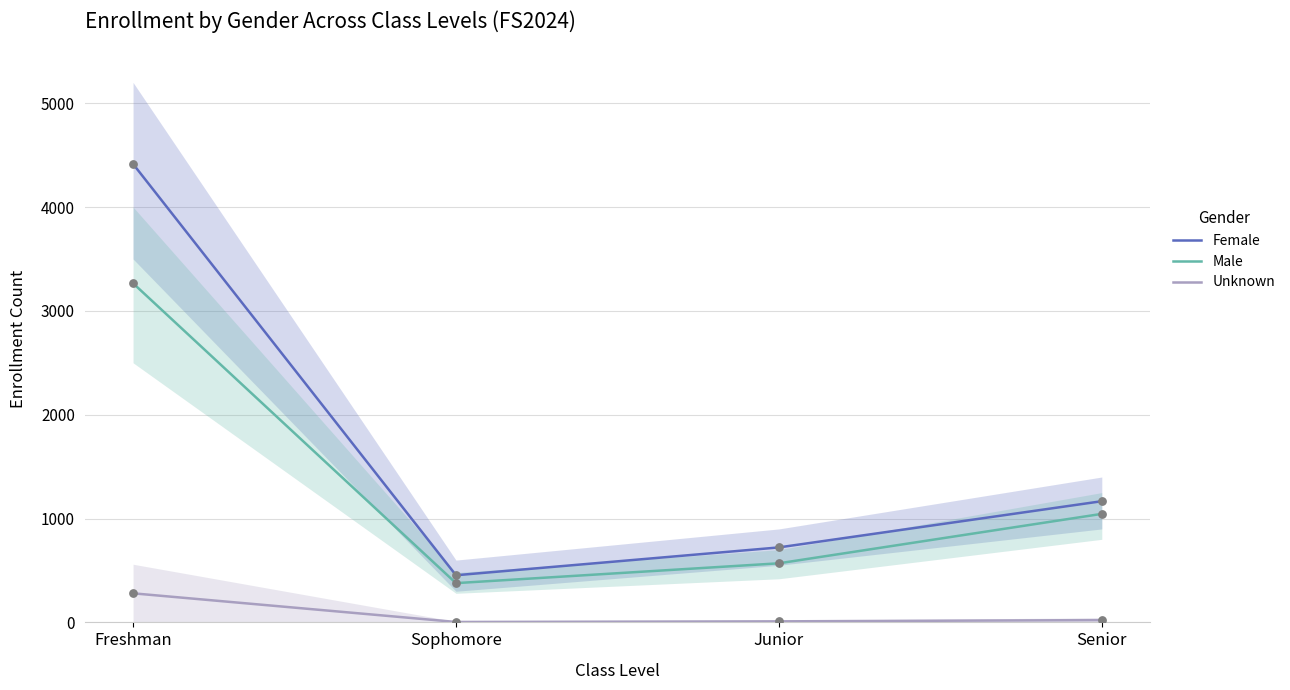

What is the total value across all series at Freshman?

7961